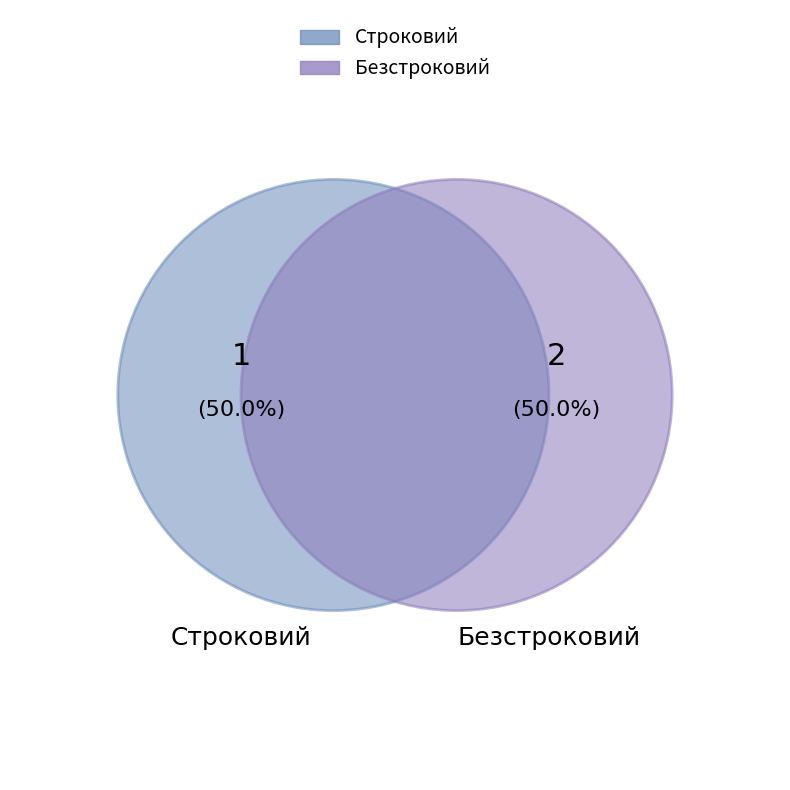

Rank the categories by value from lowest to highest.

Строковий, Безстроковий